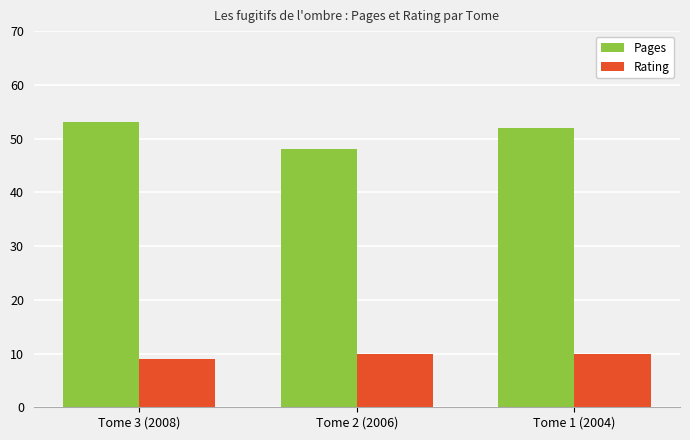

How many bars are there in total?

6